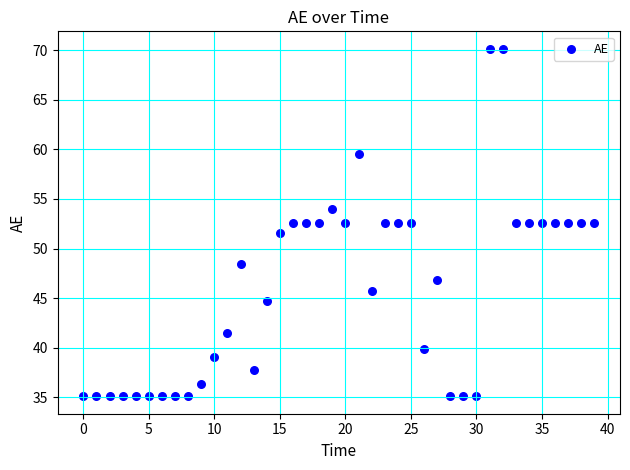

What is the range of Y values (max minus min)?

35.1